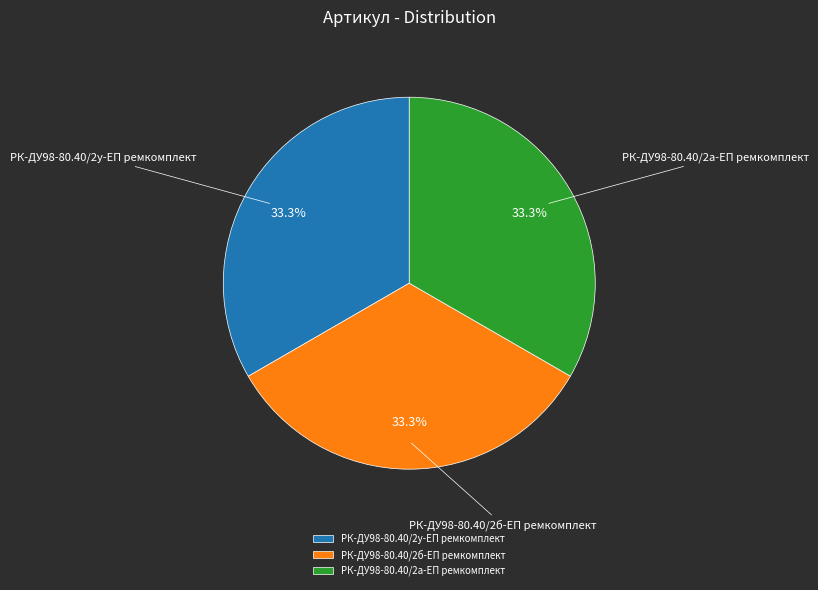

Approximately how many times larger is the value at РК-ДУ98-80.40/2у-ЕП ремкомплект compared to РК-ДУ98-80.40/2б-ЕП ремкомплект?

1.0